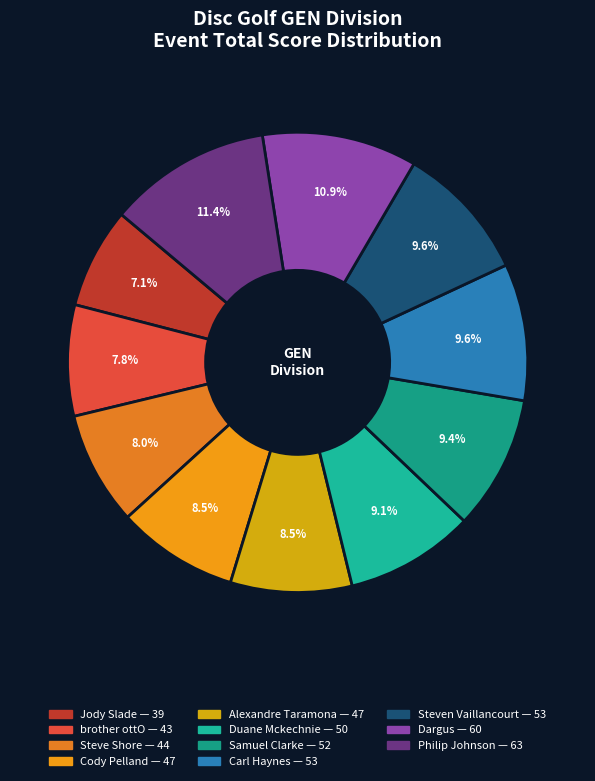

Is it true that brother ottO is 8% of the pie?

True